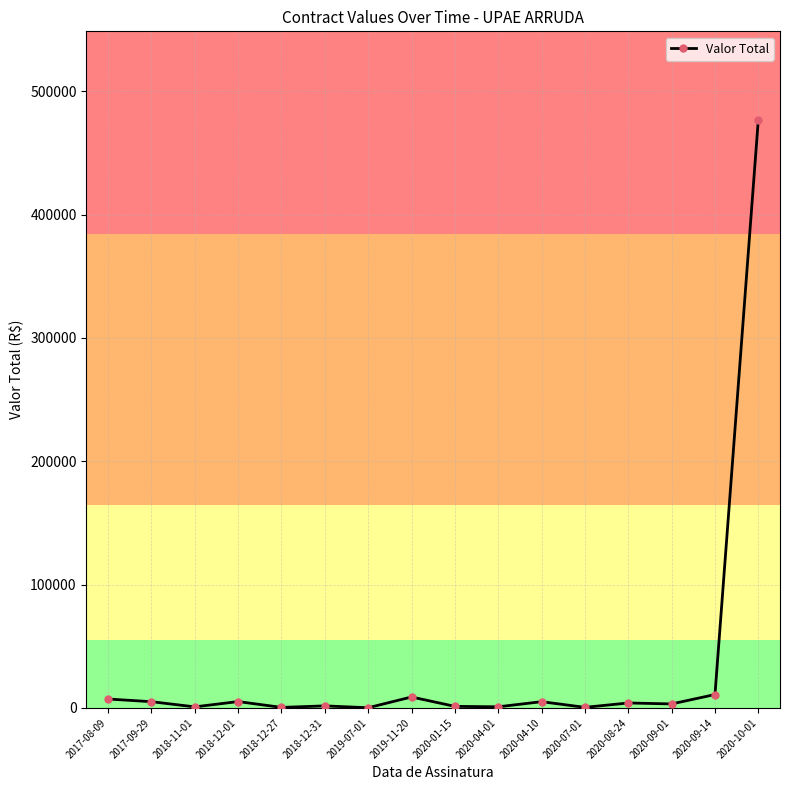

The value at 2020-10-01 is 477007.1. True or false?

True